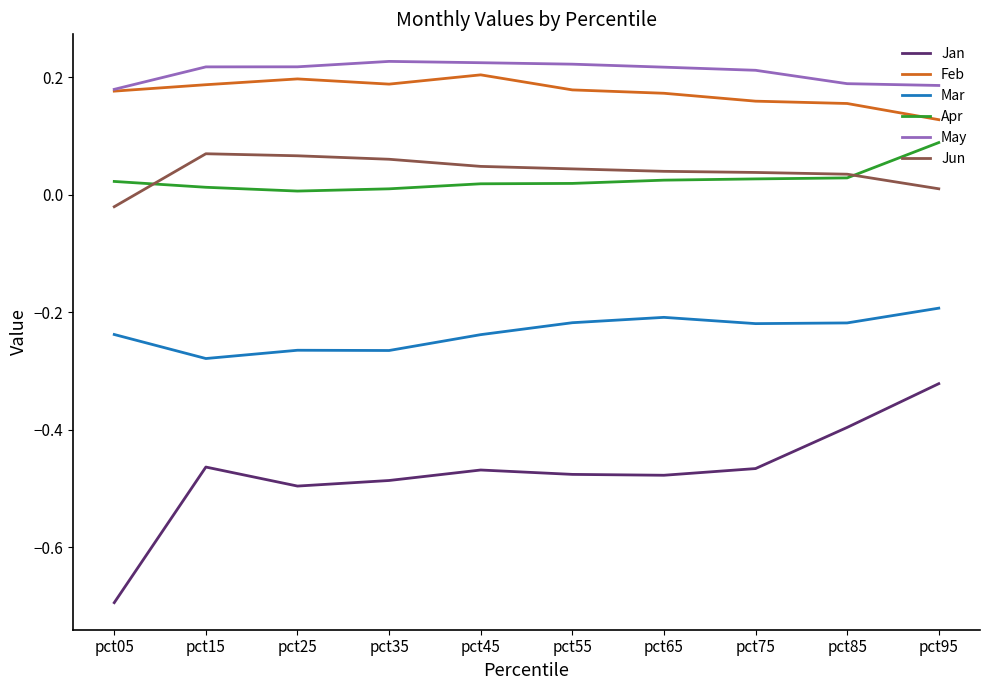

At pct65, list the series in order from smallest to largest.

Jan, Mar, Apr, Jun, Feb, May